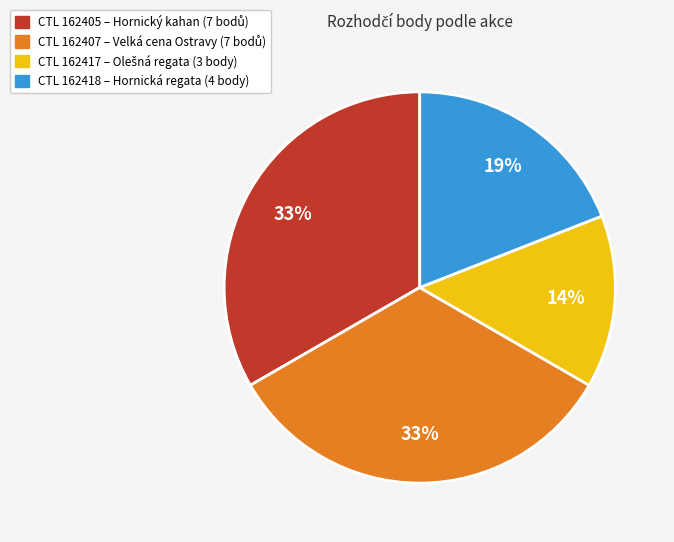

How many segments does this pie chart have?

4